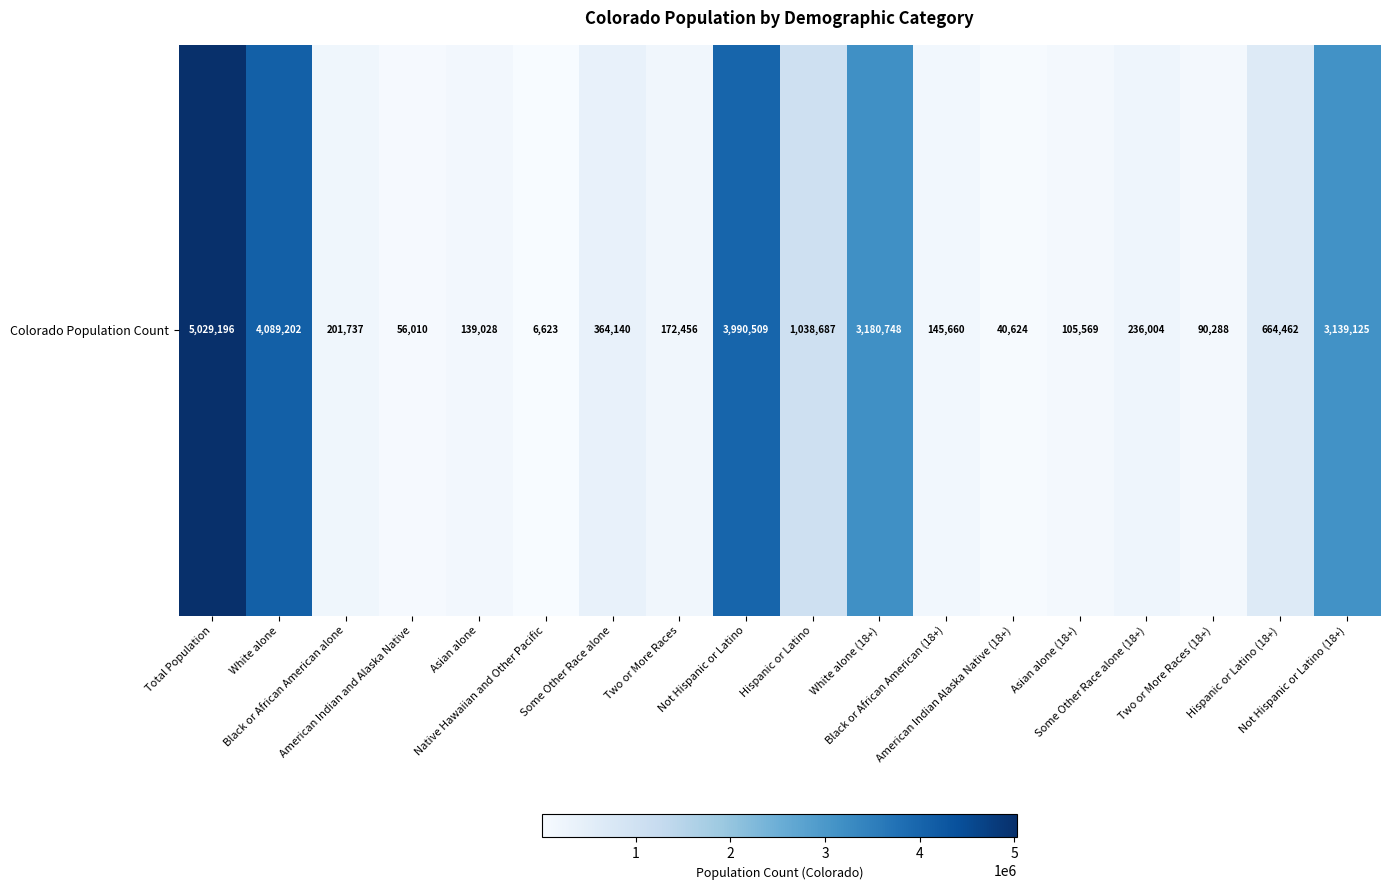

How many categories are shown in the chart?

18